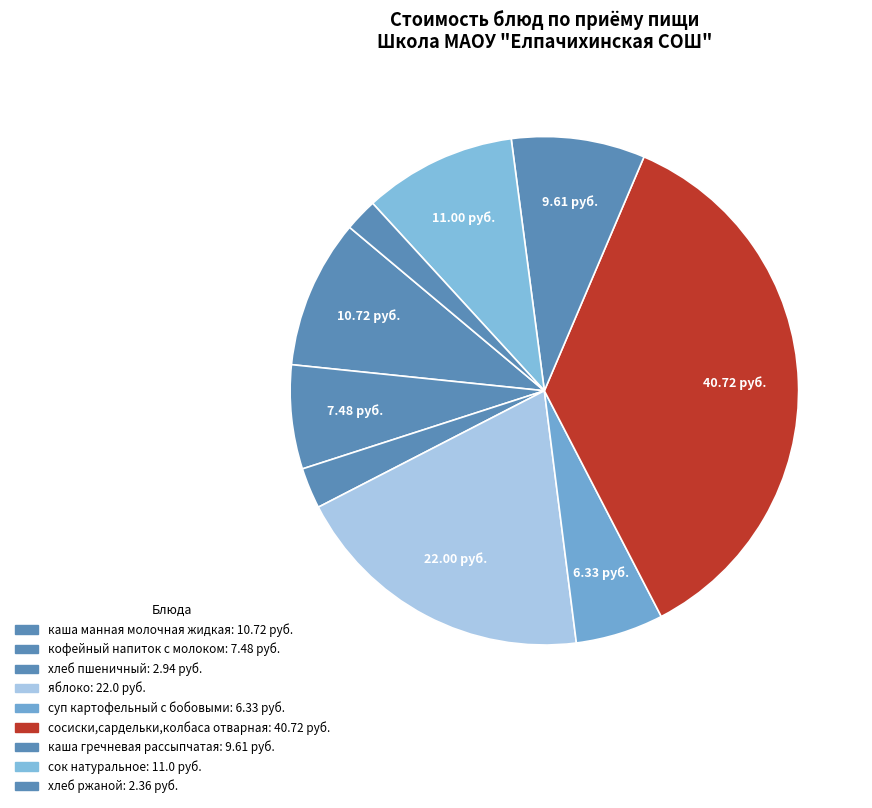

How many segments does this pie chart have?

9